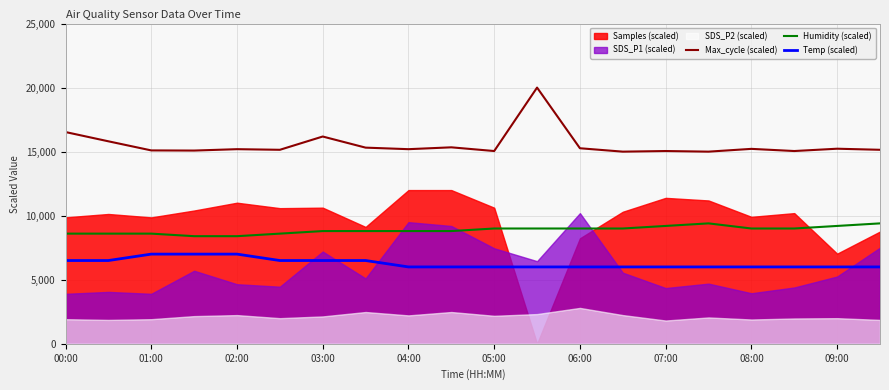

True or false: Humidity (scaled) and Temp (scaled) cross at least once.

False